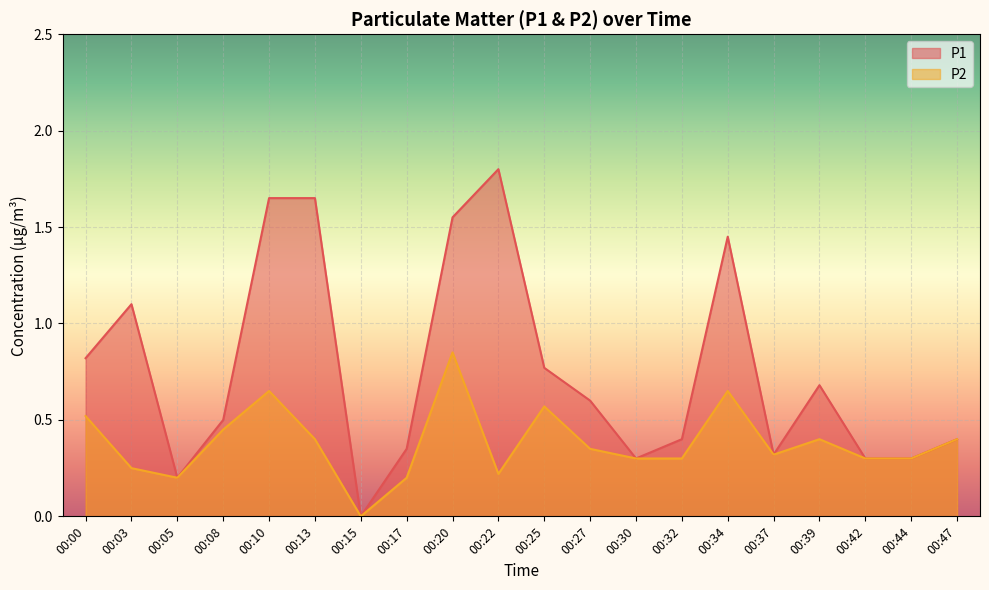

List the labels in order of P1 value, smallest first.

00:15, 00:05, 00:30, 00:42, 00:44, 00:37, 00:17, 00:32, 00:47, 00:08, 00:27, 00:39, 00:25, 00:00, 00:03, 00:34, 00:20, 00:10, 00:13, 00:22